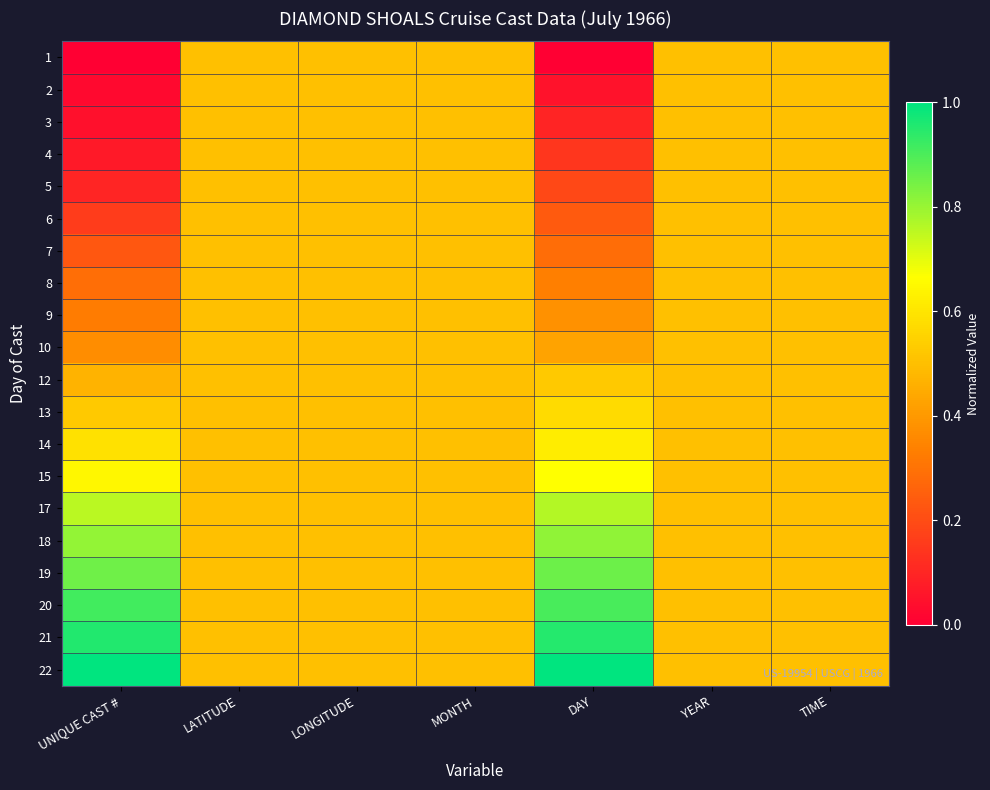

Reading left to right, what are all the values shown in this chart?

1: UNIQUE CAST #=0.0	LATITUDE=0.5	LONGITUDE=0.5	MONTH=0.5	DAY=0.0	YEAR=0.5	TIME=0.5
2: UNIQUE CAST #=0.0	LATITUDE=0.5	LONGITUDE=0.5	MONTH=0.5	DAY=0.0	YEAR=0.5	TIME=0.5
3: UNIQUE CAST #=0.0	LATITUDE=0.5	LONGITUDE=0.5	MONTH=0.5	DAY=0.1	YEAR=0.5	TIME=0.5
4: UNIQUE CAST #=0.1	LATITUDE=0.5	LONGITUDE=0.5	MONTH=0.5	DAY=0.1	YEAR=0.5	TIME=0.5
5: UNIQUE CAST #=0.1	LATITUDE=0.5	LONGITUDE=0.5	MONTH=0.5	DAY=0.2	YEAR=0.5	TIME=0.5
6: UNIQUE CAST #=0.2	LATITUDE=0.5	LONGITUDE=0.5	MONTH=0.5	DAY=0.2	YEAR=0.5	TIME=0.5
7: UNIQUE CAST #=0.2	LATITUDE=0.5	LONGITUDE=0.5	MONTH=0.5	DAY=0.3	YEAR=0.5	TIME=0.5
8: UNIQUE CAST #=0.3	LATITUDE=0.5	LONGITUDE=0.5	MONTH=0.5	DAY=0.3	YEAR=0.5	TIME=0.5
9: UNIQUE CAST #=0.3	LATITUDE=0.5	LONGITUDE=0.5	MONTH=0.5	DAY=0.4	YEAR=0.5	TIME=0.5
10: UNIQUE CAST #=0.4	LATITUDE=0.5	LONGITUDE=0.5	MONTH=0.5	DAY=0.4	YEAR=0.5	TIME=0.5
12: UNIQUE CAST #=0.5	LATITUDE=0.5	LONGITUDE=0.5	MONTH=0.5	DAY=0.5	YEAR=0.5	TIME=0.5
13: UNIQUE CAST #=0.5	LATITUDE=0.5	LONGITUDE=0.5	MONTH=0.5	DAY=0.6	YEAR=0.5	TIME=0.5
14: UNIQUE CAST #=0.6	LATITUDE=0.5	LONGITUDE=0.5	MONTH=0.5	DAY=0.6	YEAR=0.5	TIME=0.5
15: UNIQUE CAST #=0.6	LATITUDE=0.5	LONGITUDE=0.5	MONTH=0.5	DAY=0.7	YEAR=0.5	TIME=0.5
17: UNIQUE CAST #=0.8	LATITUDE=0.5	LONGITUDE=0.5	MONTH=0.5	DAY=0.8	YEAR=0.5	TIME=0.5
18: UNIQUE CAST #=0.8	LATITUDE=0.5	LONGITUDE=0.5	MONTH=0.5	DAY=0.8	YEAR=0.5	TIME=0.5
19: UNIQUE CAST #=0.9	LATITUDE=0.5	LONGITUDE=0.5	MONTH=0.5	DAY=0.9	YEAR=0.5	TIME=0.5
20: UNIQUE CAST #=0.9	LATITUDE=0.5	LONGITUDE=0.5	MONTH=0.5	DAY=0.9	YEAR=0.5	TIME=0.5
21: UNIQUE CAST #=1.0	LATITUDE=0.5	LONGITUDE=0.5	MONTH=0.5	DAY=1.0	YEAR=0.5	TIME=0.5
22: UNIQUE CAST #=1.0	LATITUDE=0.5	LONGITUDE=0.5	MONTH=0.5	DAY=1.0	YEAR=0.5	TIME=0.5